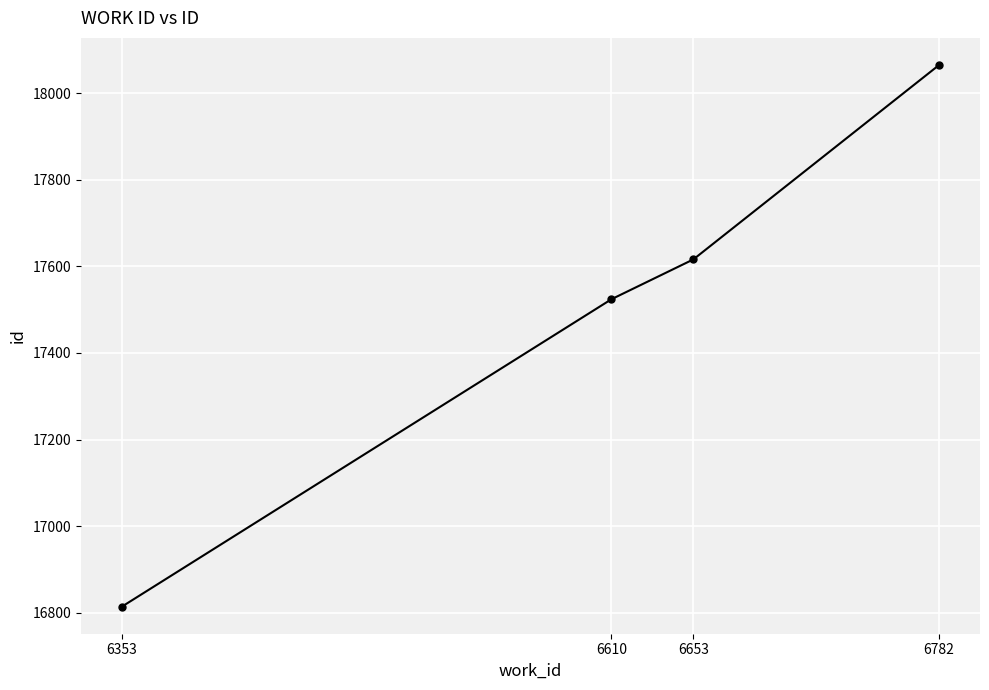

Count the number of categories in the chart.

4